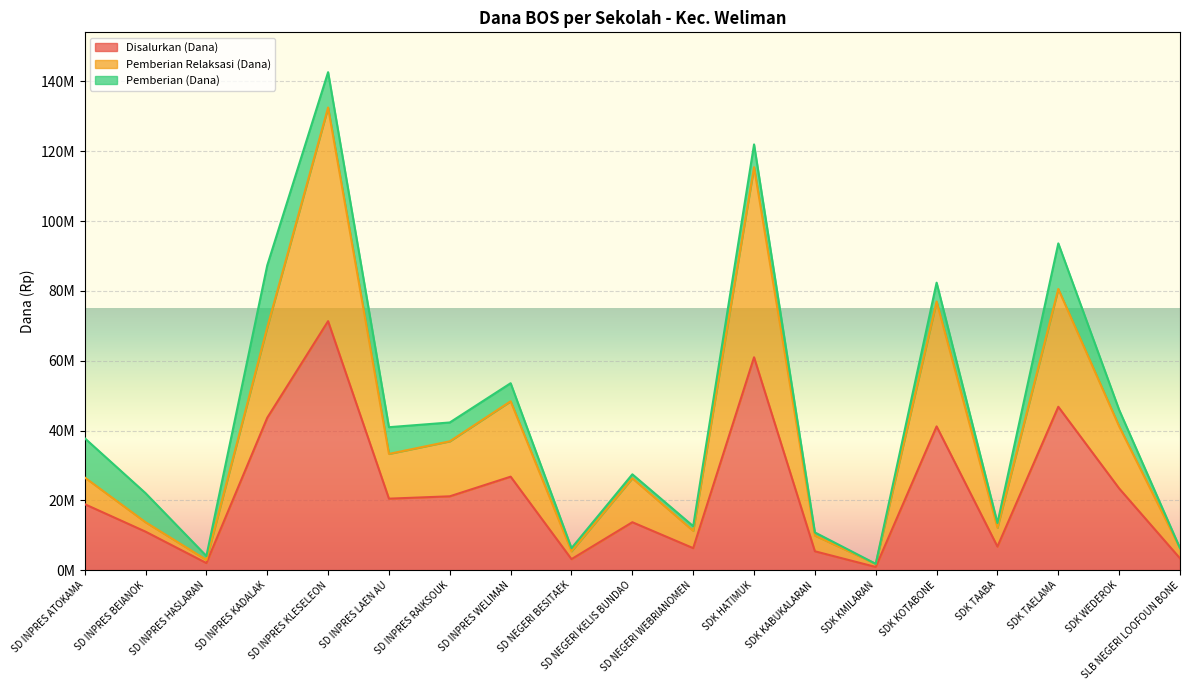

Is the value of Pemberian Relaksasi (Dana) at SD NEGERI KELIS BUNDAO greater than the value of Disalurkan (Dana) at SD INPRES BEIANOK?

Yes